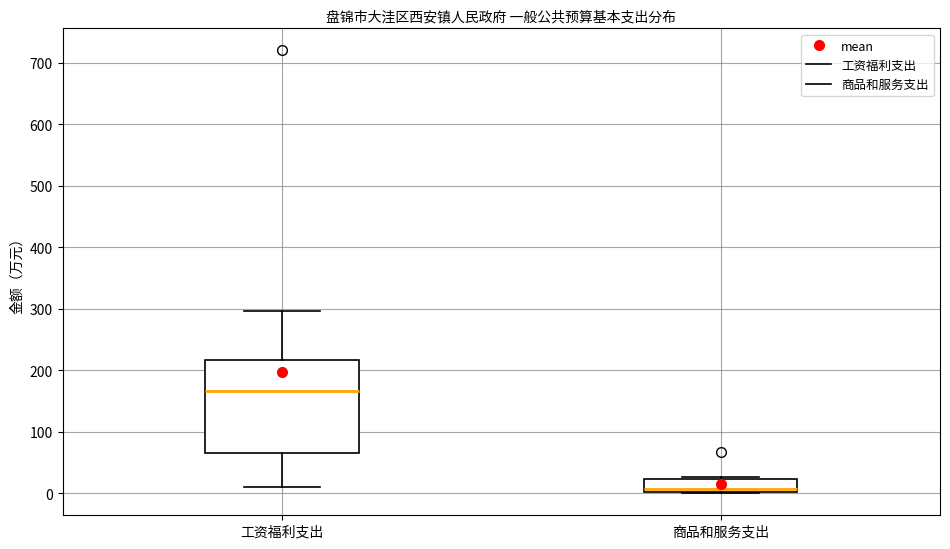

Which box is the tallest, from its lower edge to its upper edge?

工资福利支出